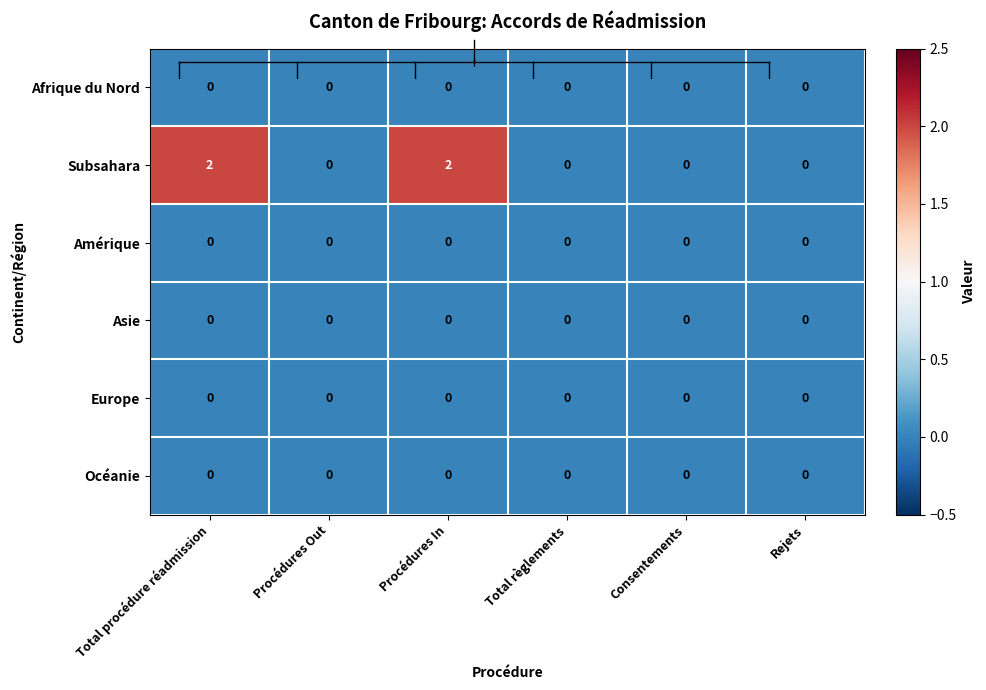

Which series has the largest total across all categories?

Subsahara